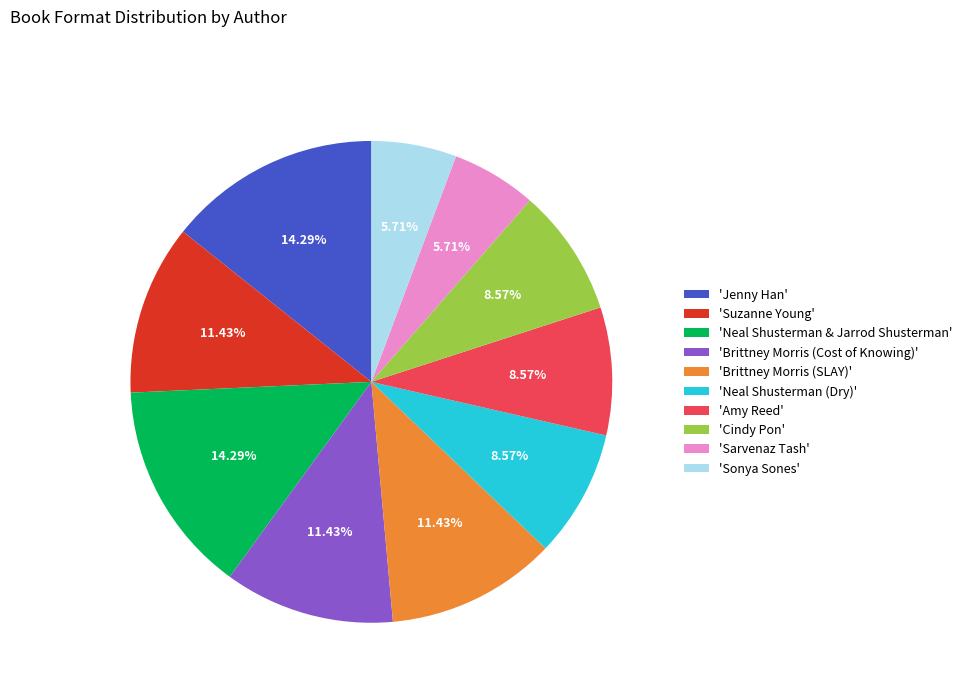

Do 'Brittney Morris (SLAY)' and 'Sonya Sones' together represent more than half of the pie?

No